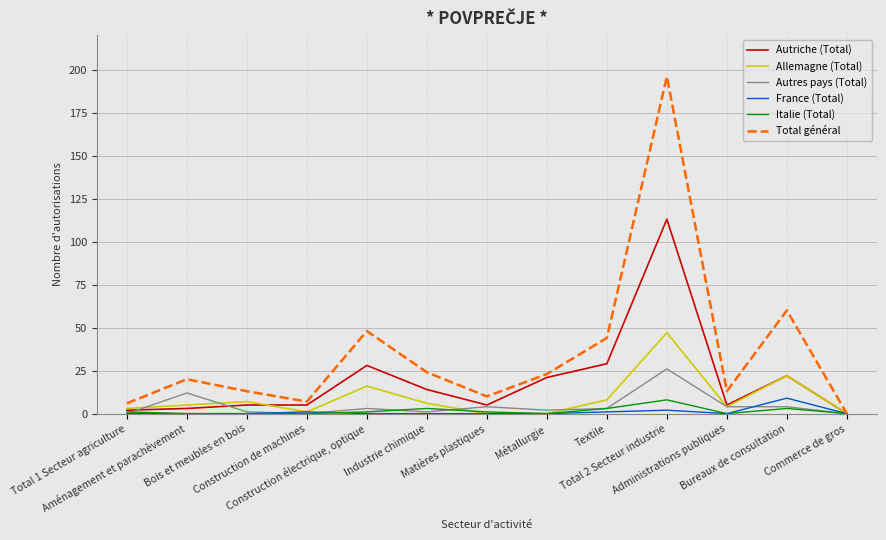

What are all the series names shown in the legend?

Autriche (Total), Allemagne (Total), Autres pays (Total), France (Total), Italie (Total), Total général